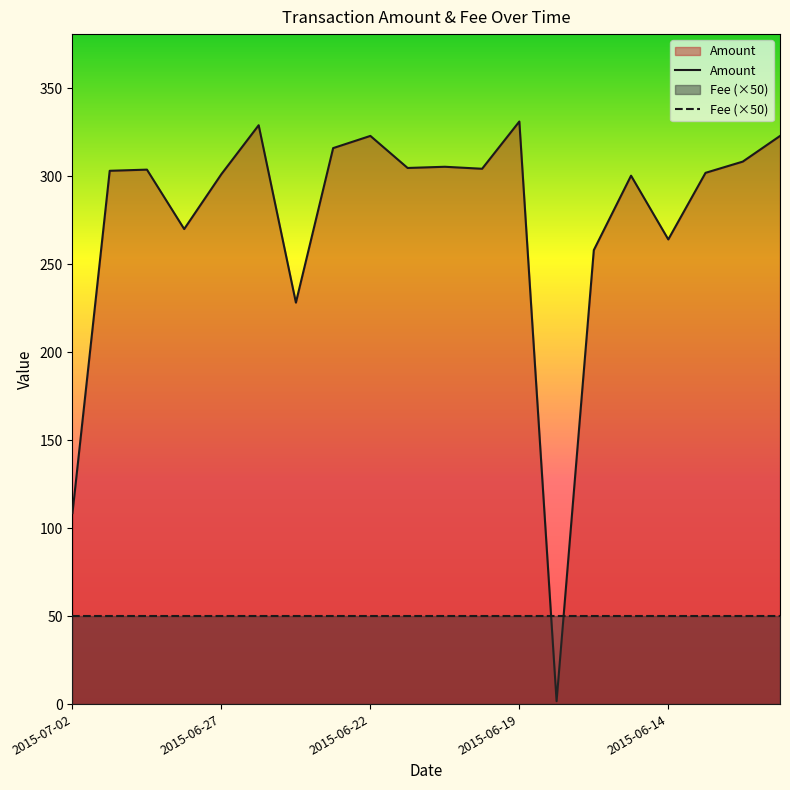

After their last crossing, which series has the higher values: Amount or Fee (×50)?

Amount